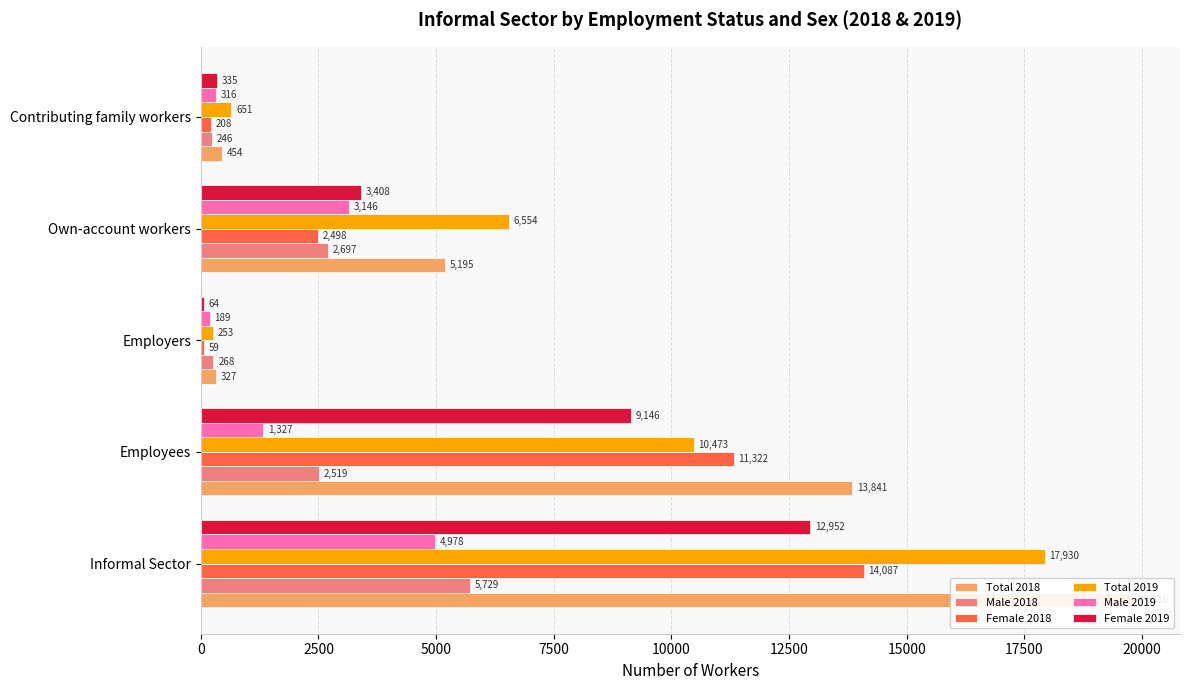

Does the chart contain stacked bars?

No